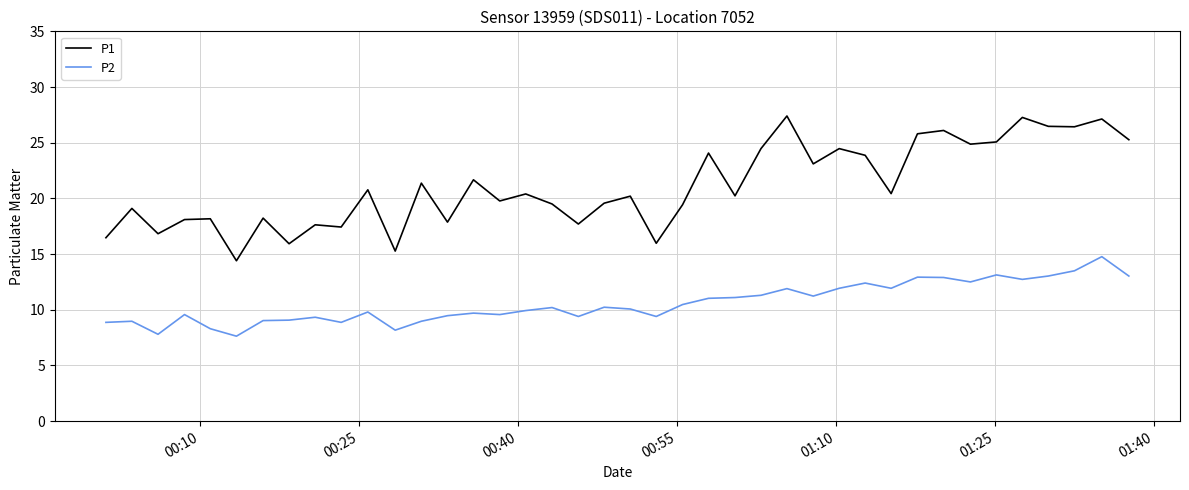

Which series has the largest total across all categories?

P1